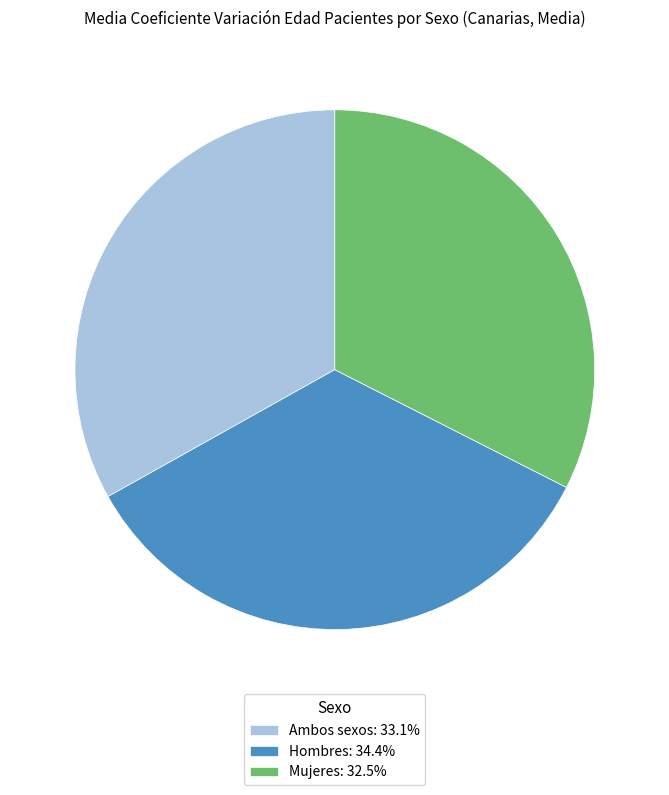

Combined, do Ambos sexos: 33.1% and Mujeres: 32.5% account for over 50%?

Yes